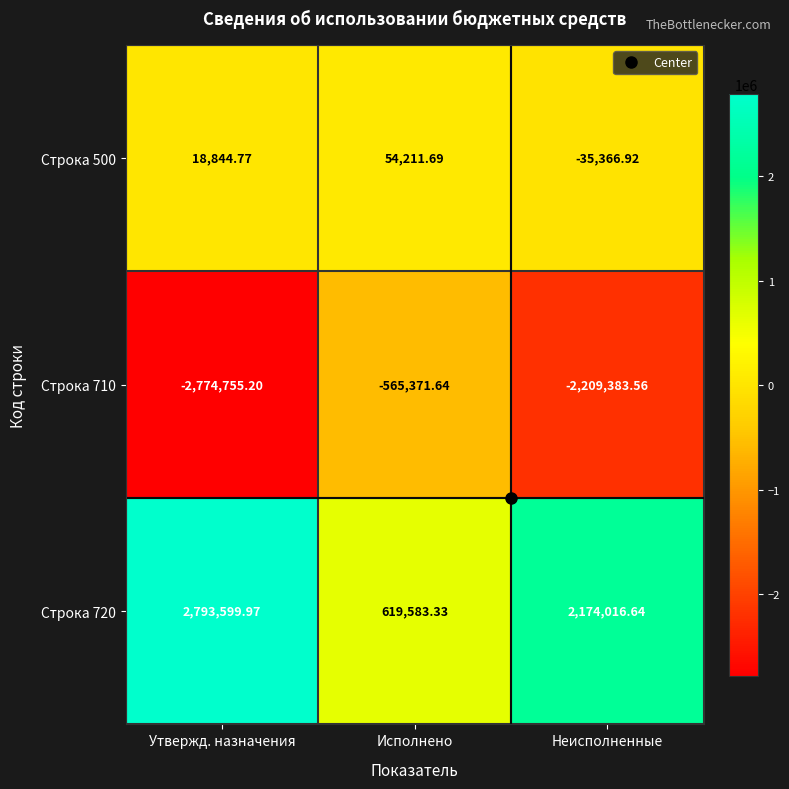

List the series in order of their overall mean, lowest first.

Строка 710, Строка 500, Строка 720